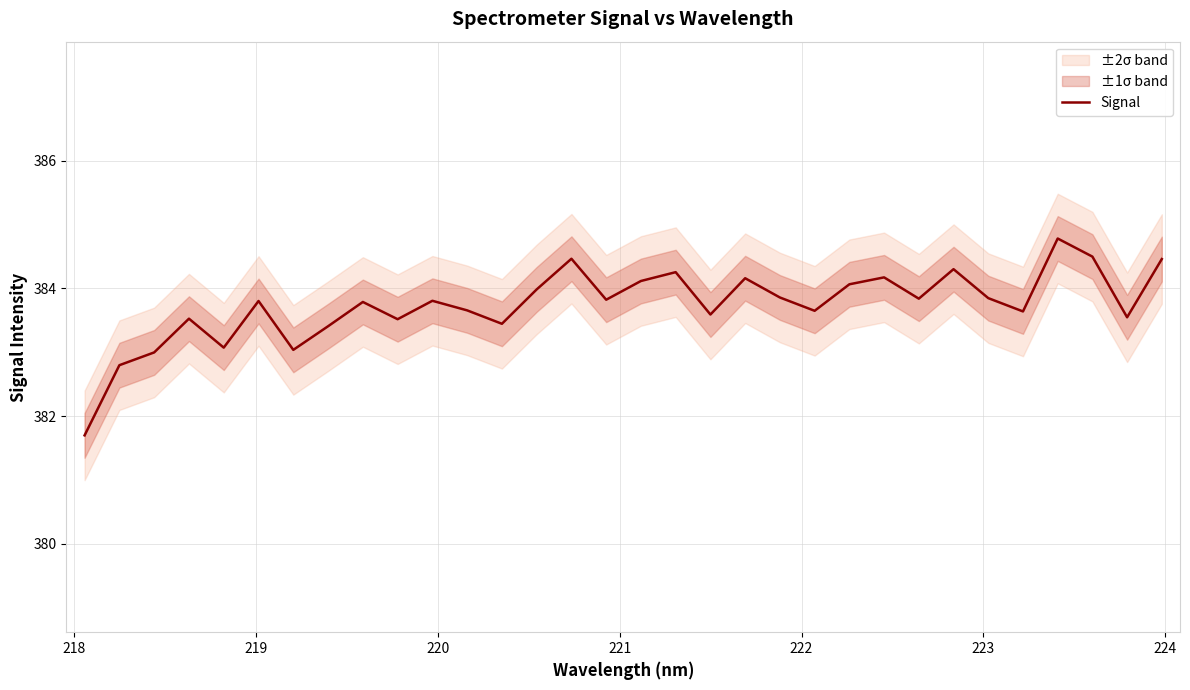

Where is the data nearest to the value 383?

219